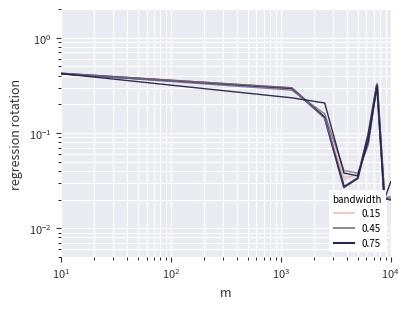

What is the sum of all bandwidth 0.15 values?

1.4